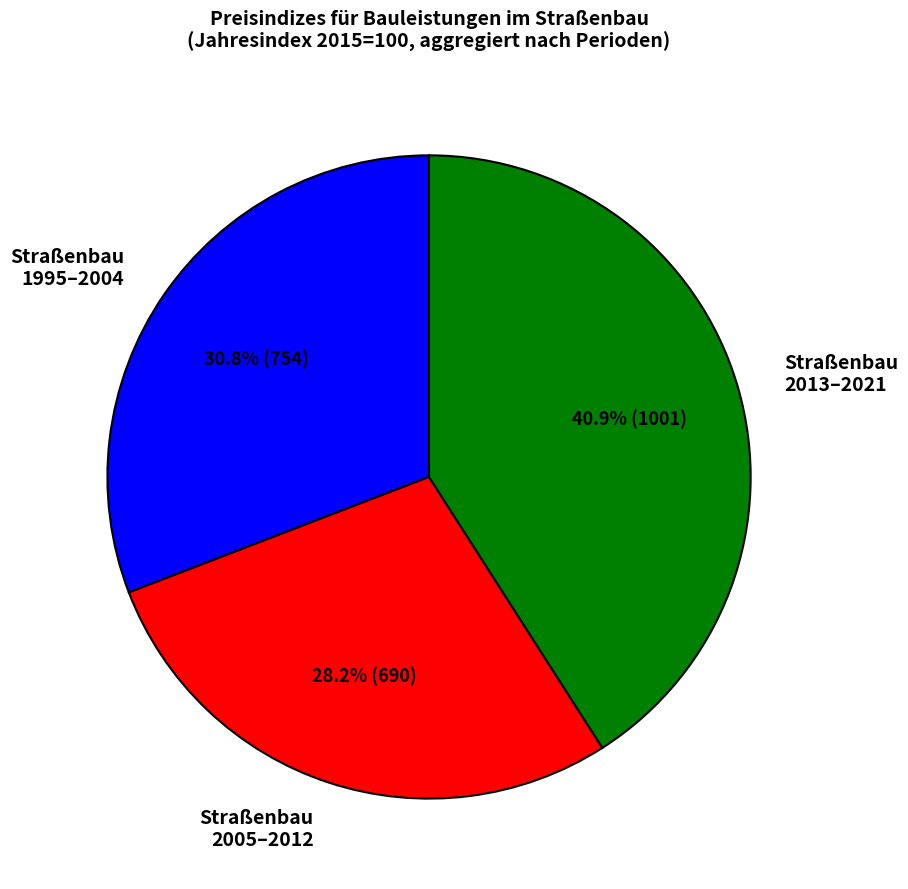

Is the sum of Straßenbau 2005–2012 and Straßenbau 2013–2021 greater than half?

Yes